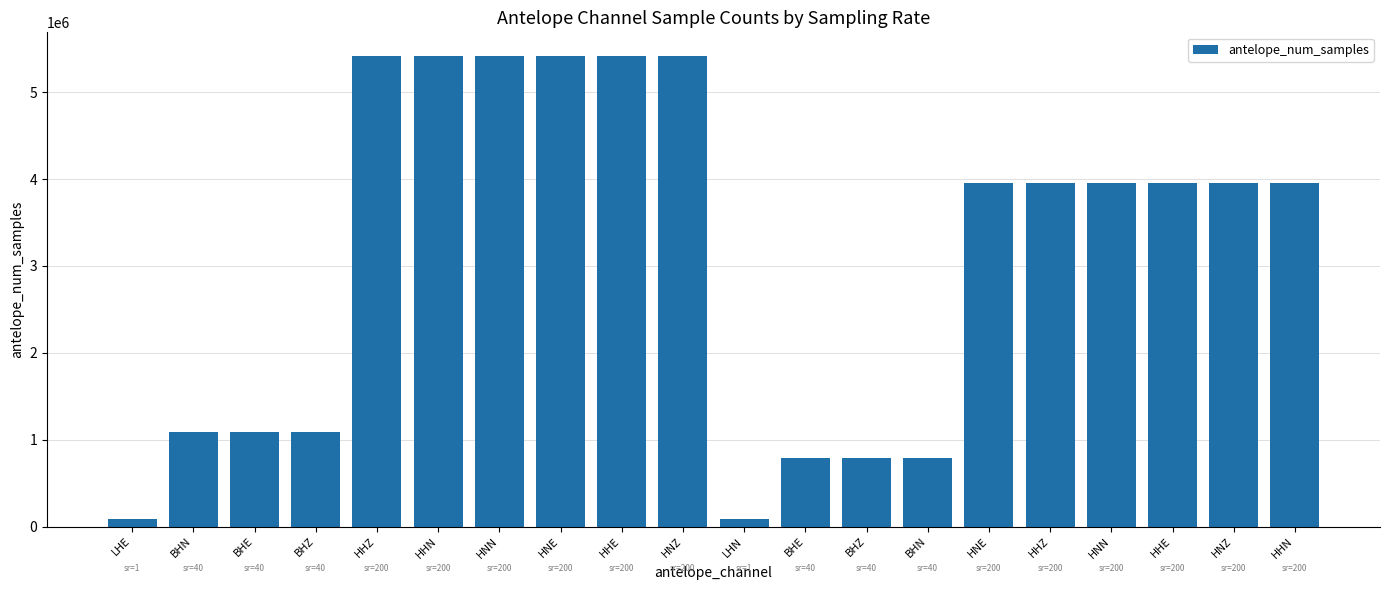

Which has a higher value, BHN or HHE?

HHE